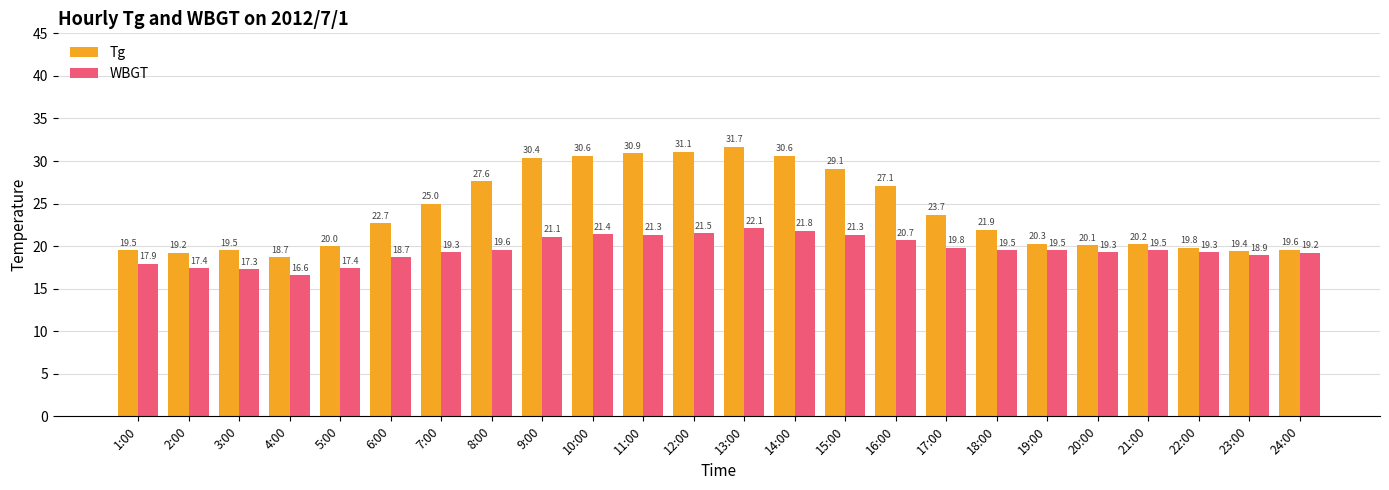

Rank the series at 17:00 from highest to lowest value.

Tg, WBGT